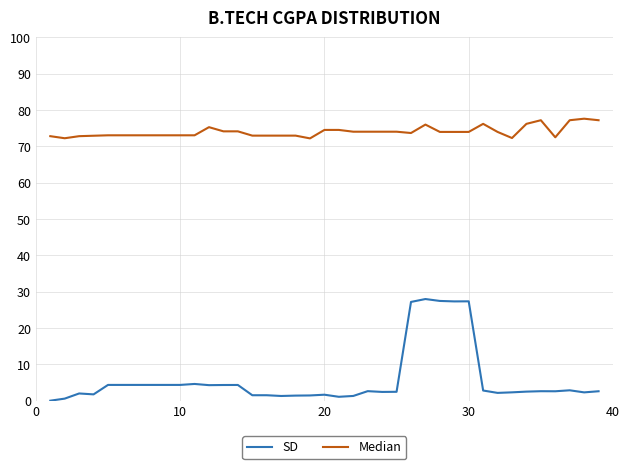

True or false: Median and SD cross at least once.

False